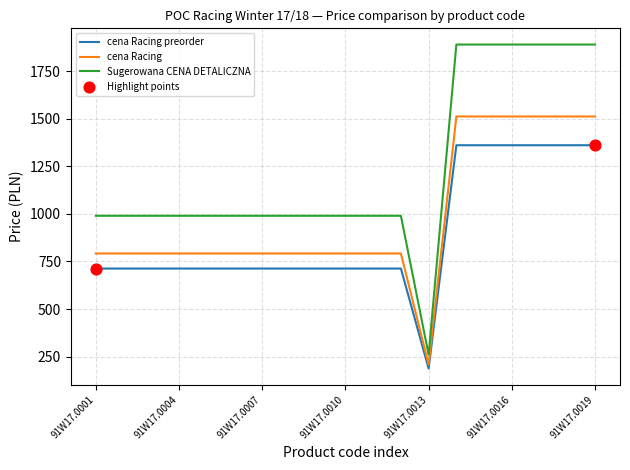

Which series has the largest total across all categories?

Sugerowana CENA DETALICZNA